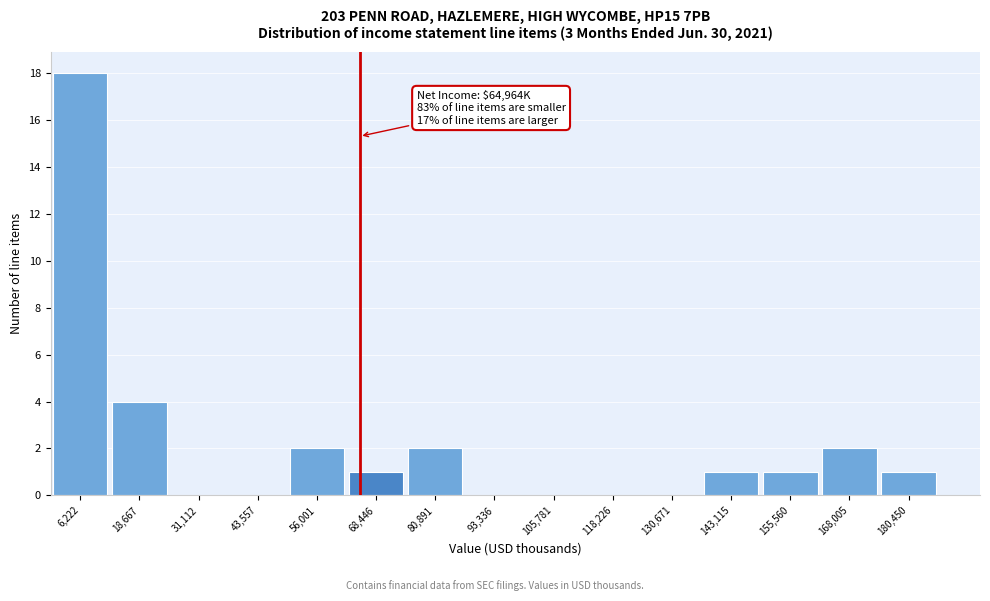

Which range on the x-axis has the tallest bar?

0 to 12000